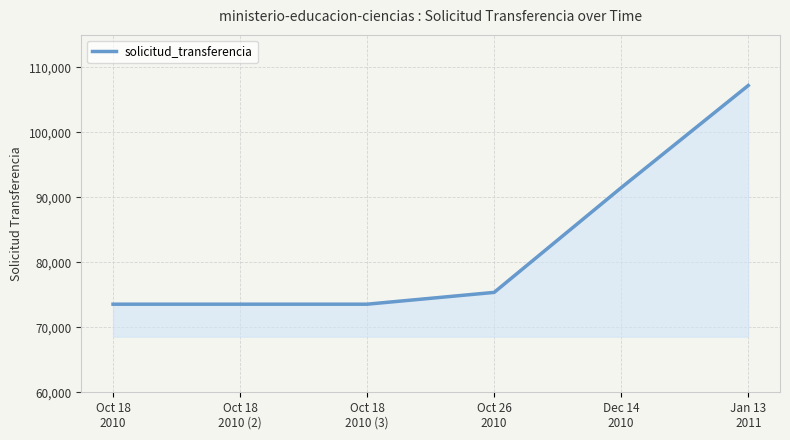

What is the minimum value shown in the chart?

73556